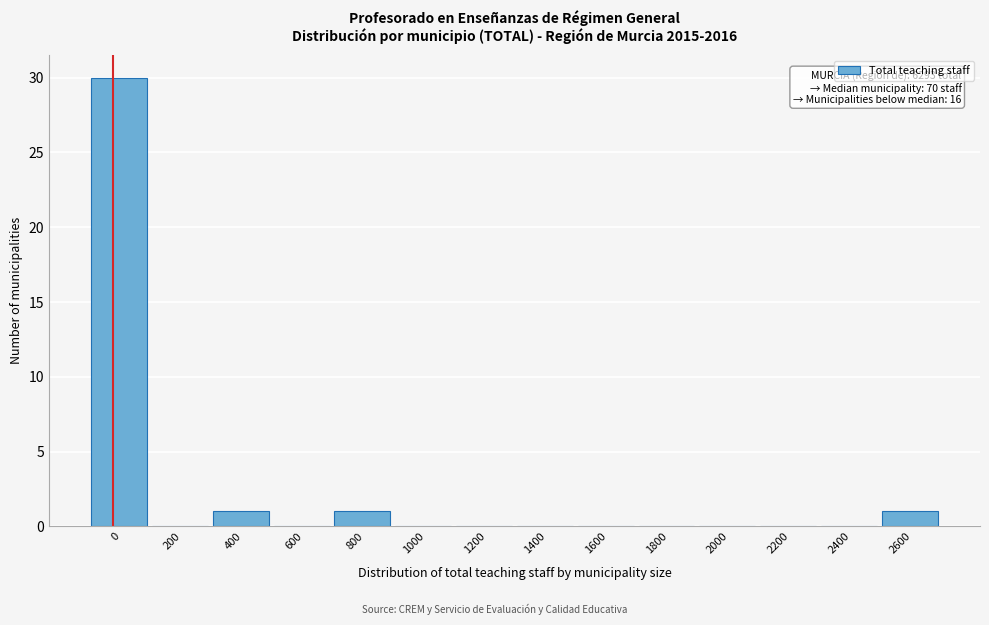

Reading left to right, extract all data points from this chart.

0=30	200=0	400=1	600=0	800=1	1000=0	1200=0	1400=0	1600=0	1800=0	2000=0	2200=0	2400=0	2600=1